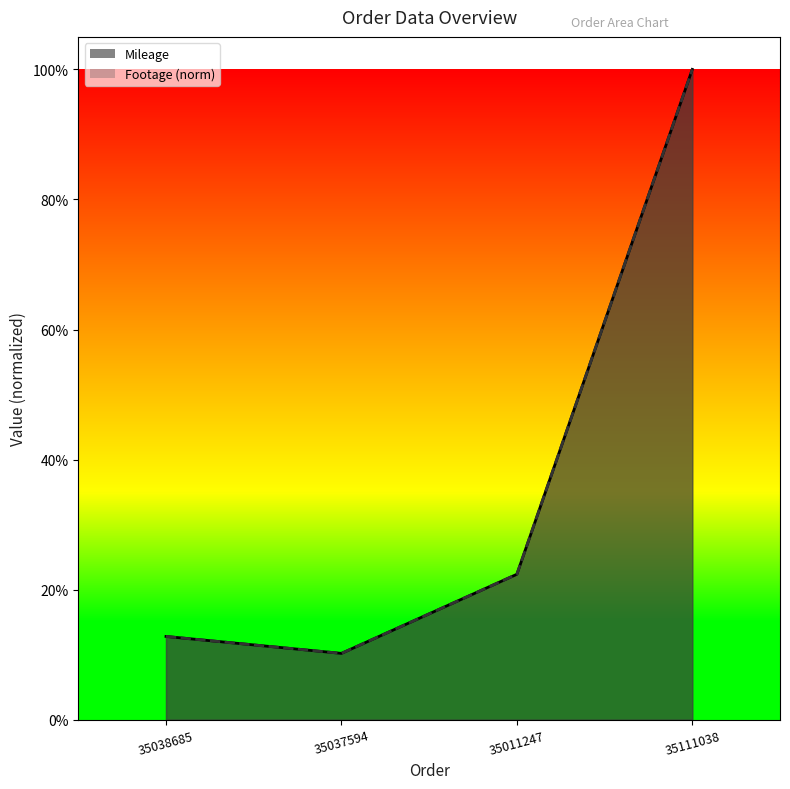

What is the value of the Footage point at the 4th from the left?

1.0